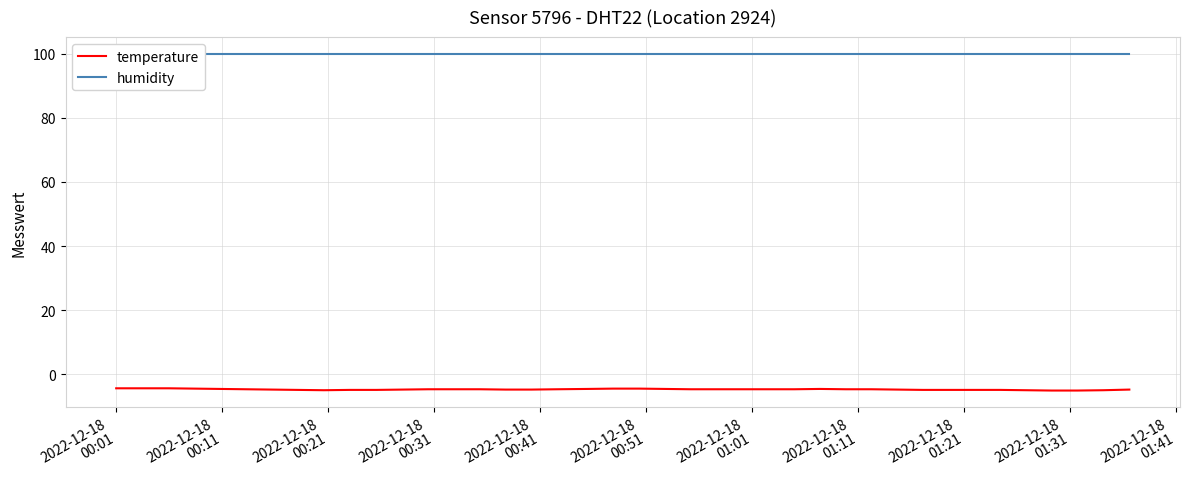

What is the maximum value for temperature?

-4.3